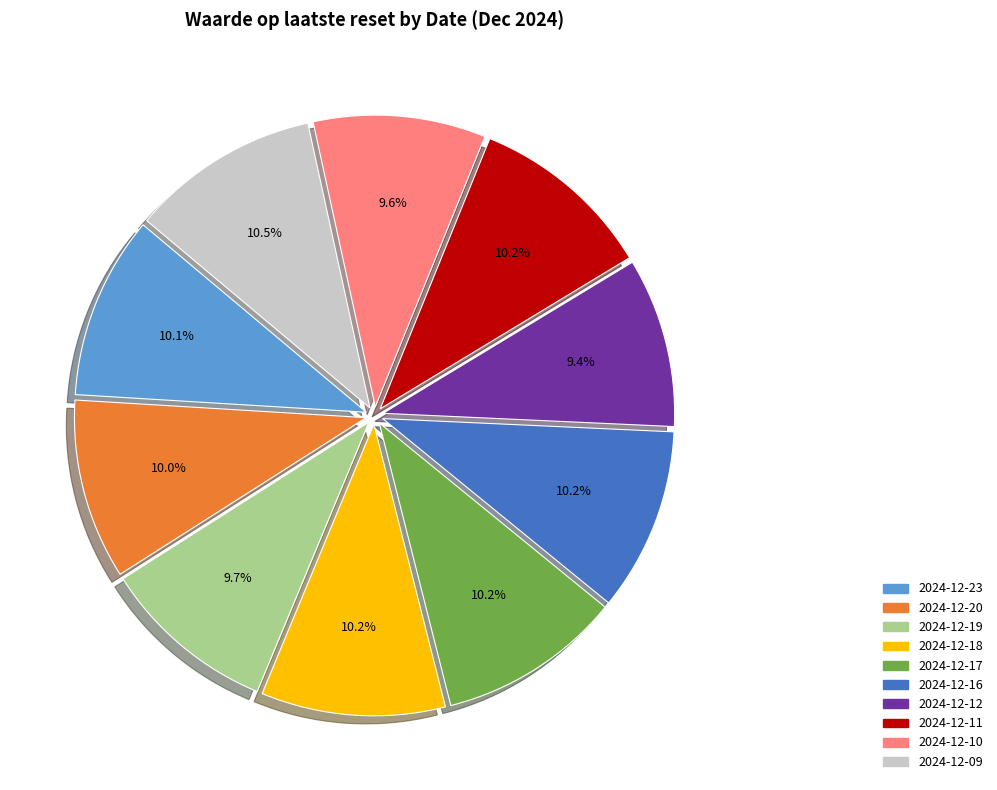

Does any single category account for the majority?

No